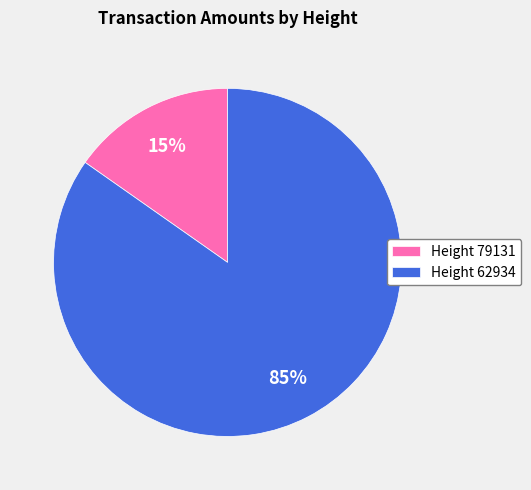

True or false: Height 62934 accounts for 85% of the total.

True